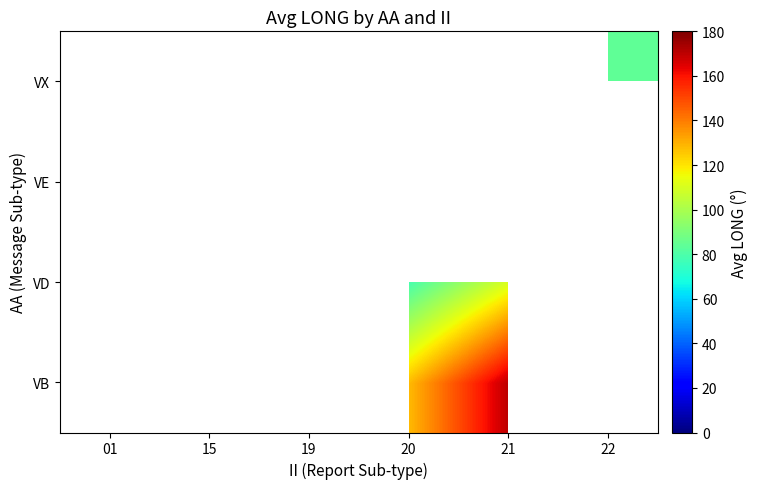

Is it true that VX equals 83.8 at 22?

True